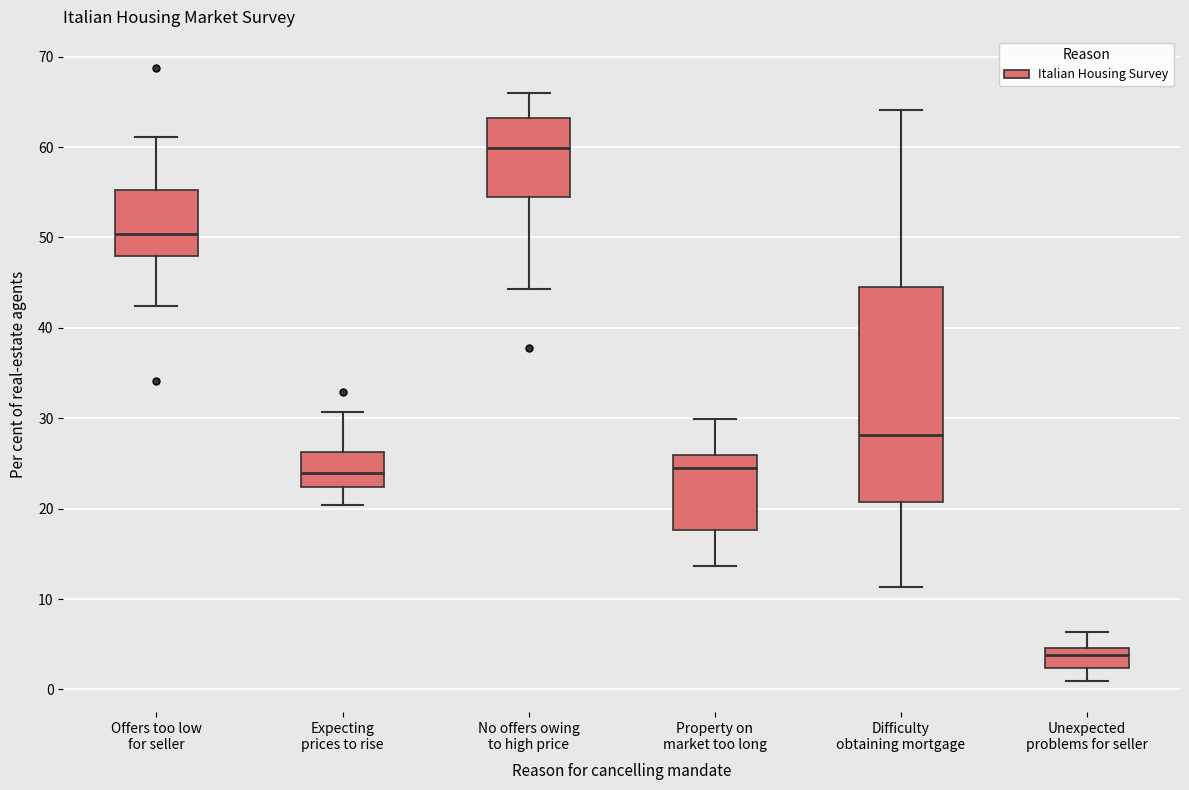

Where does the upper whisker of the box for Offers too low for seller end on the y-axis? The values are not printed on the chart, so give them approximately, as read against the axis.

61